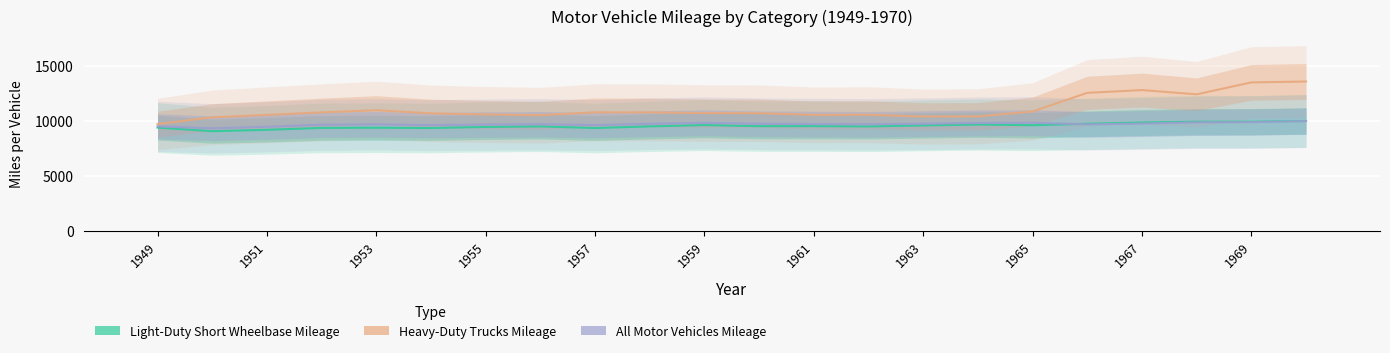

At how many categories does at least one series exceed 11637?

5